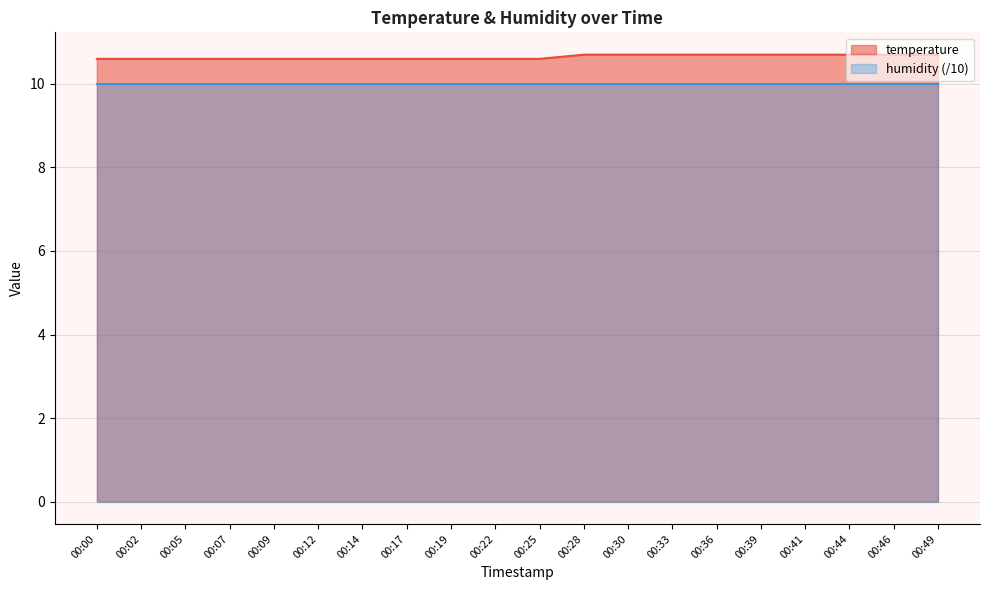

Which label corresponds to the largest value in the chart?

00:28